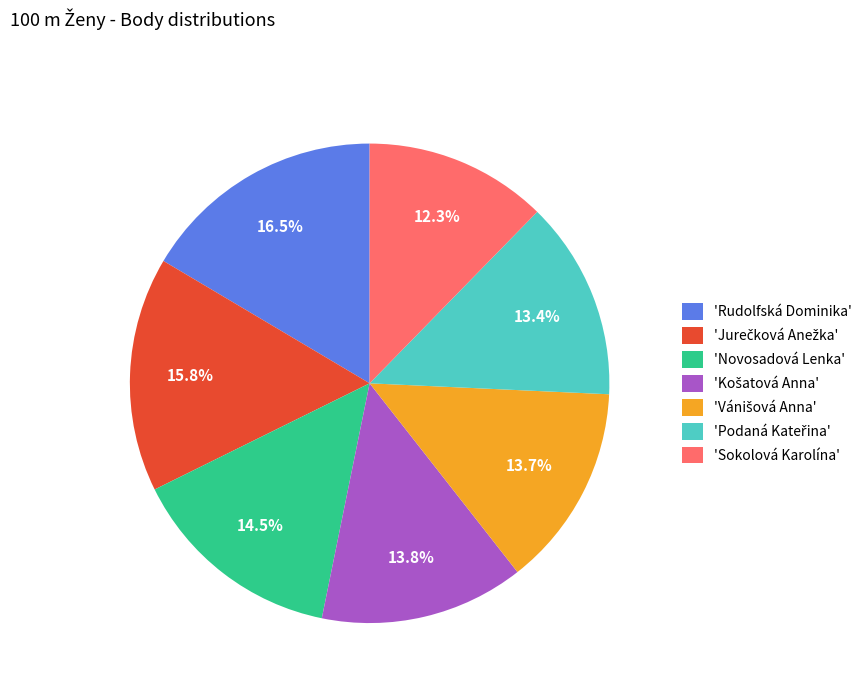

Count the number of slices in the pie.

7